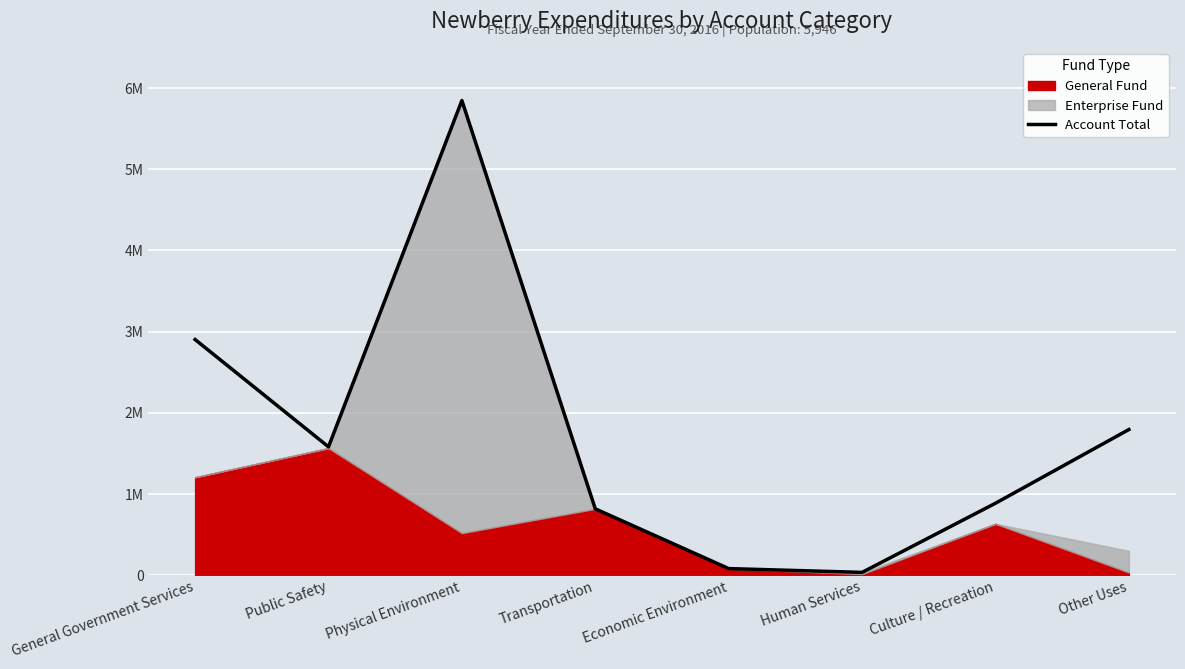

At which category does the data reach its first local peak?

Physical Environment